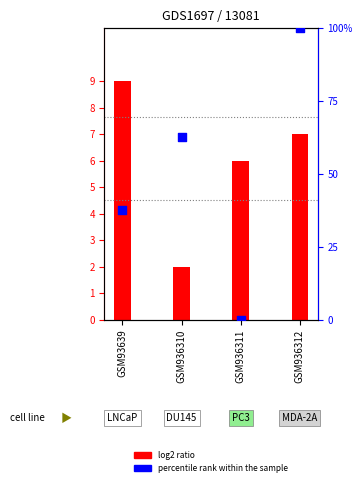

What are all the series names shown in the legend?

log2 ratio, percentile rank within the sample